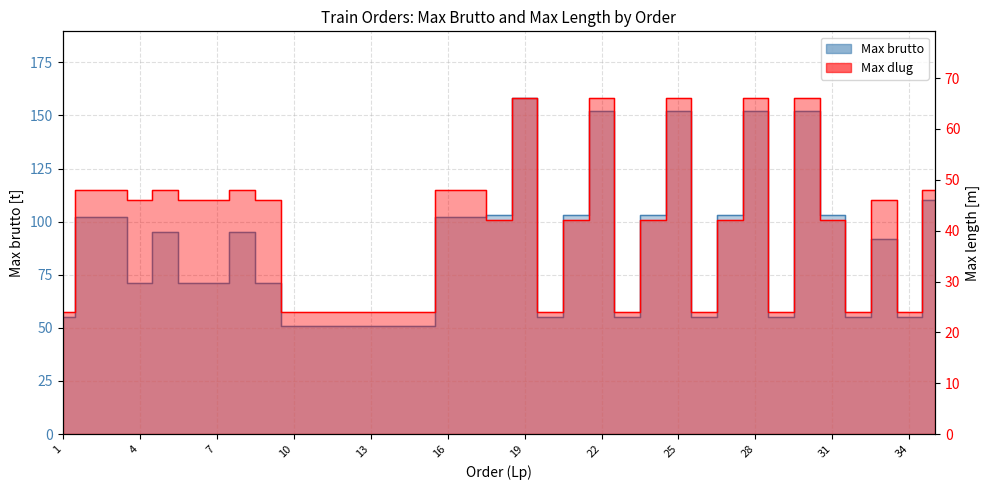

Where does the Max brutto series first go above 92?

2